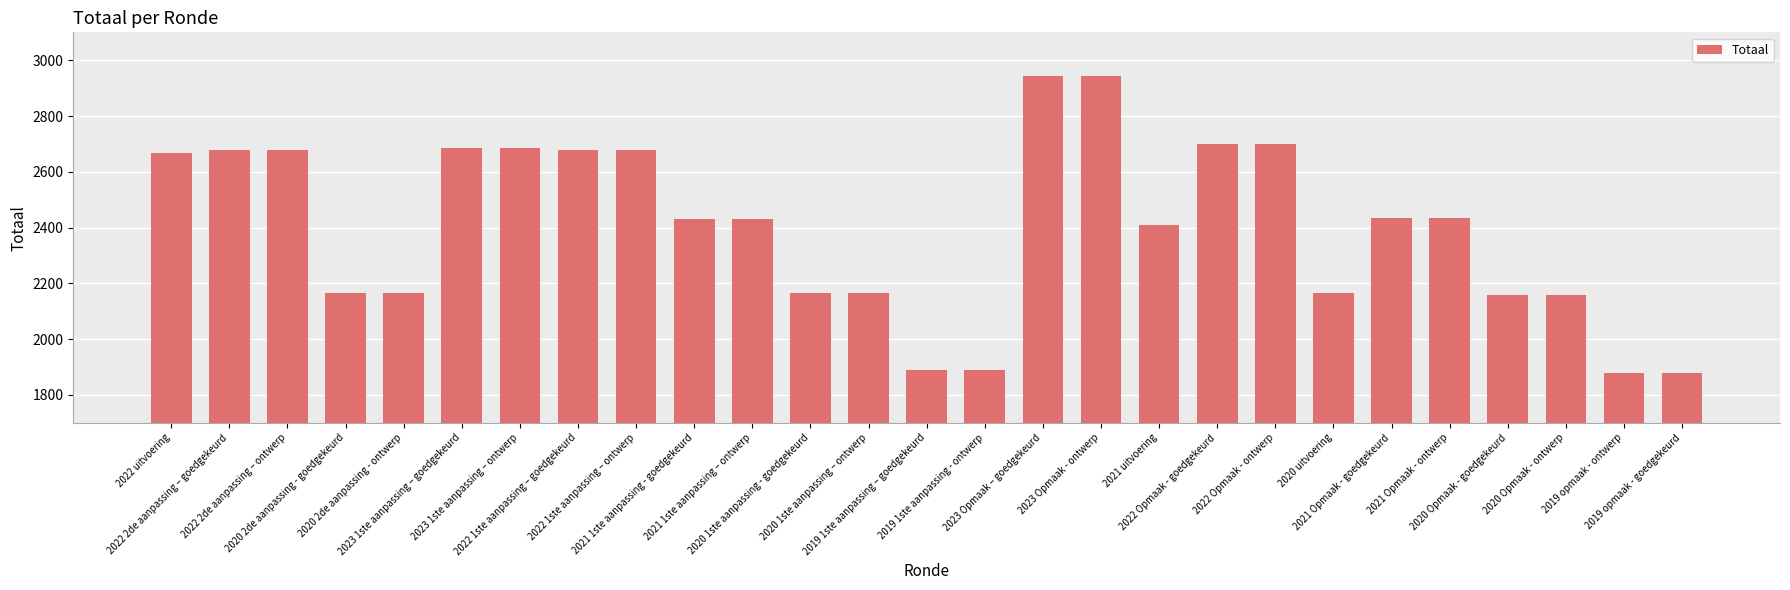

What is the minimum value shown in the chart?

1880